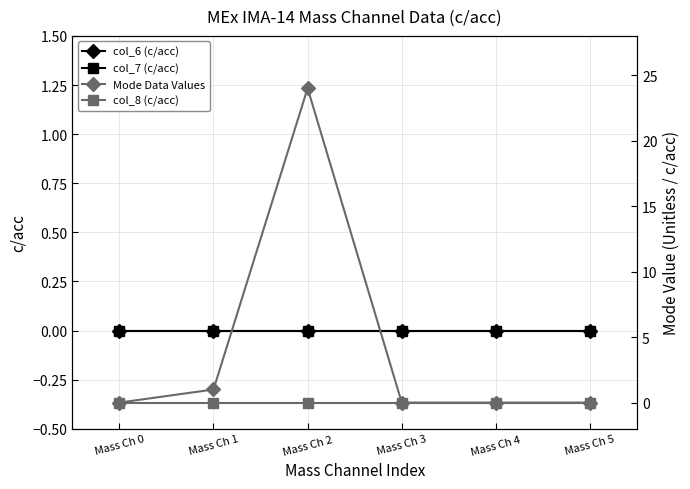

True or false: col_6 (c/acc) and Mode Data Values intersect in this chart.

False